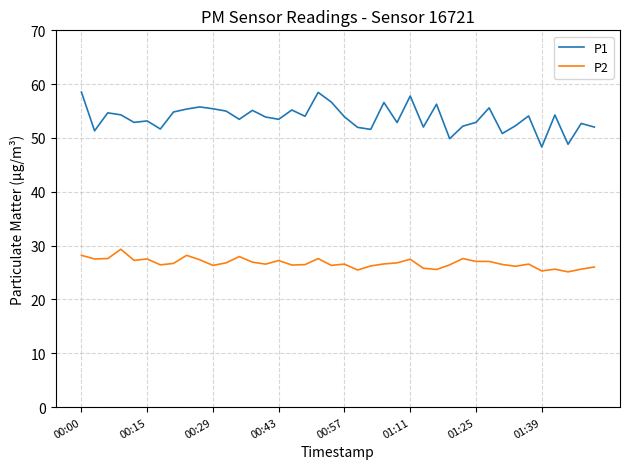

What is the difference between the maximum and minimum values in the P1 series?

10.2